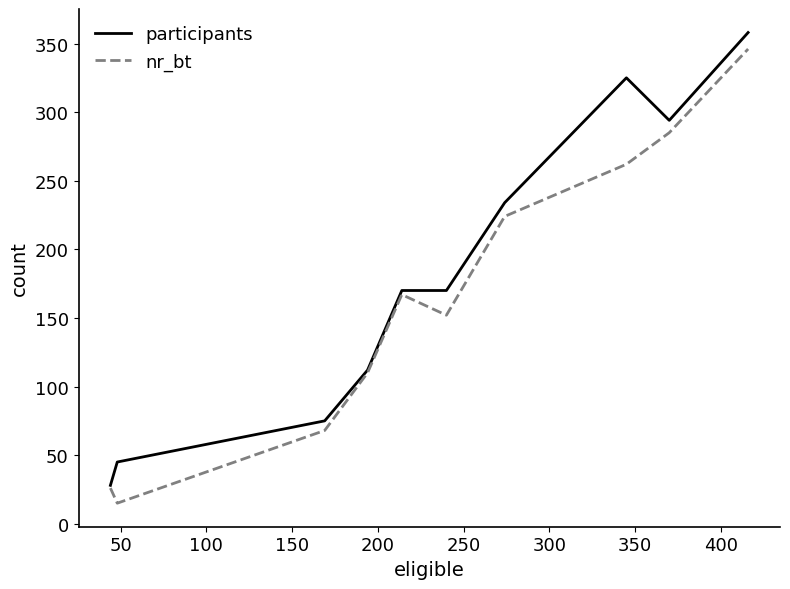

What is the minimum value shown in the chart?

15